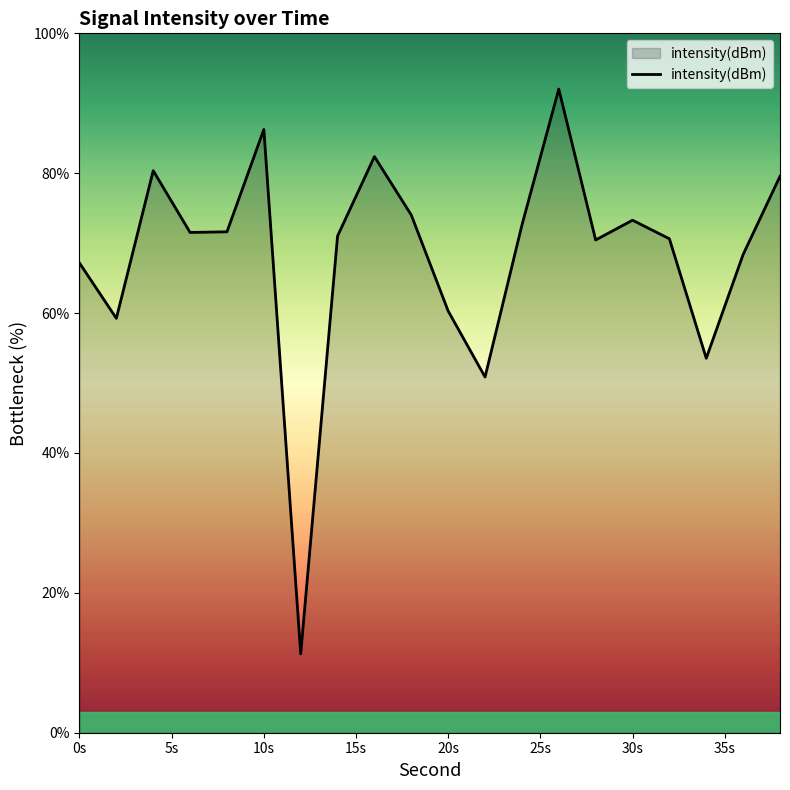

What is the smallest value displayed?

11.3